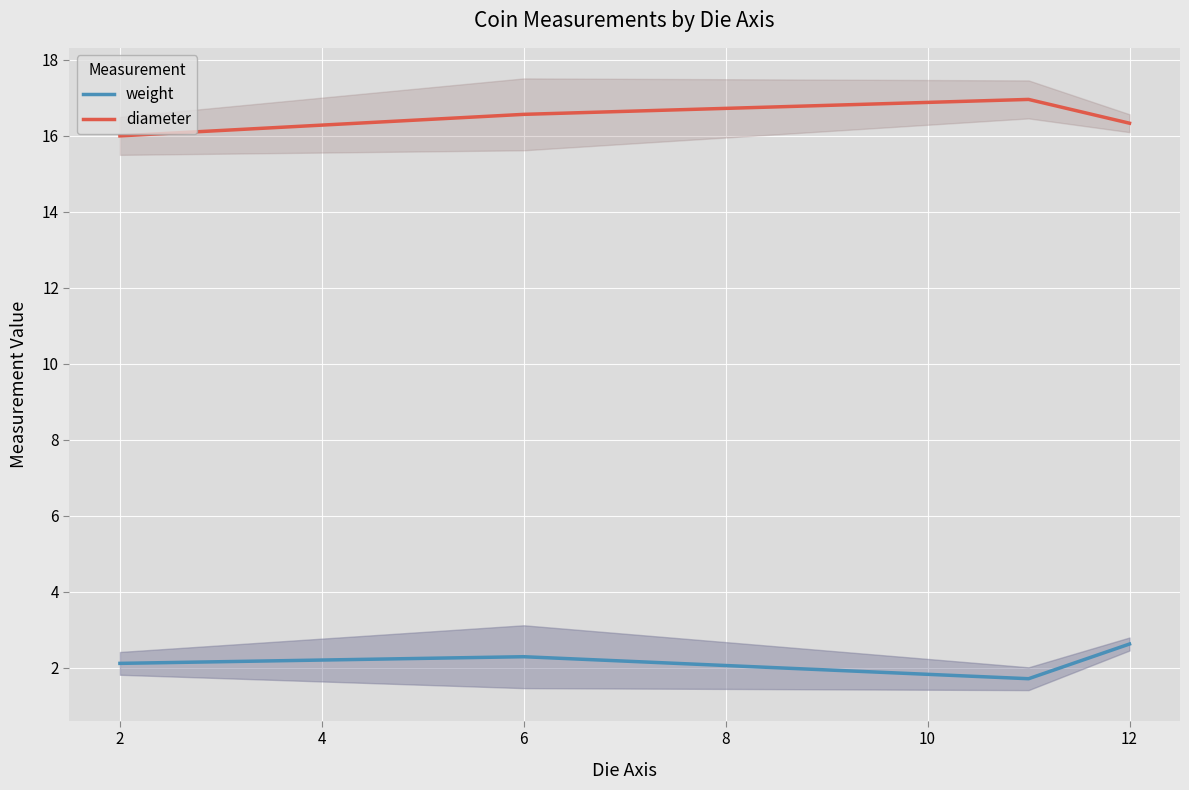

What are all the series names shown in the legend?

weight, diameter